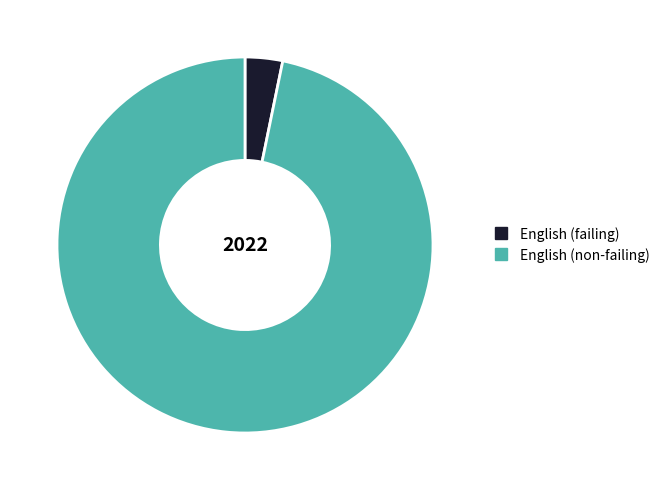

Is there a majority slice in this chart?

Yes